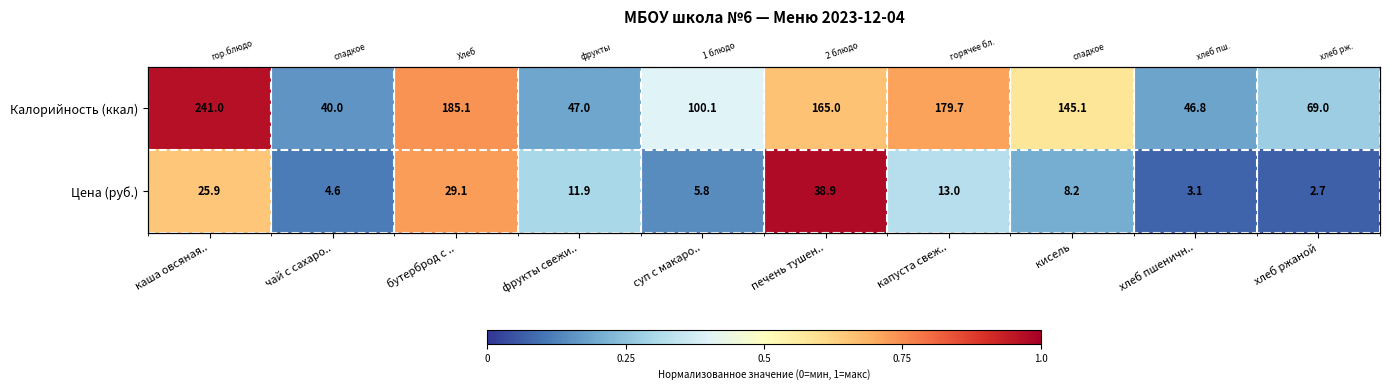

At how many categories does at least one series exceed 0?

10